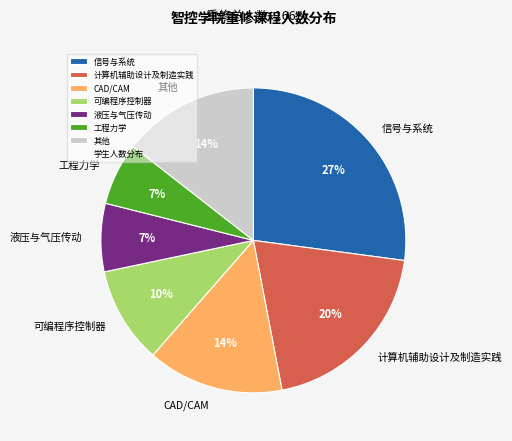

The 可编程序控制器 slice represents 1% of the pie. True or false?

False